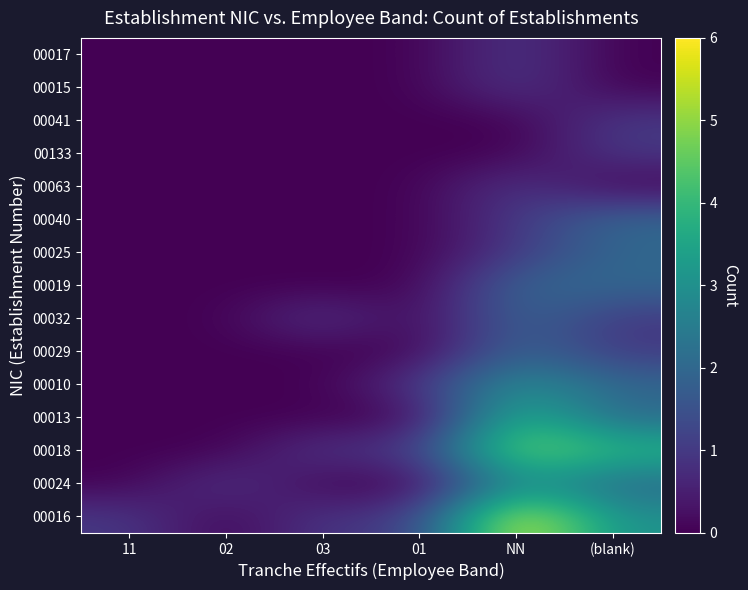

At which category is the sum across all series the highest?

NN